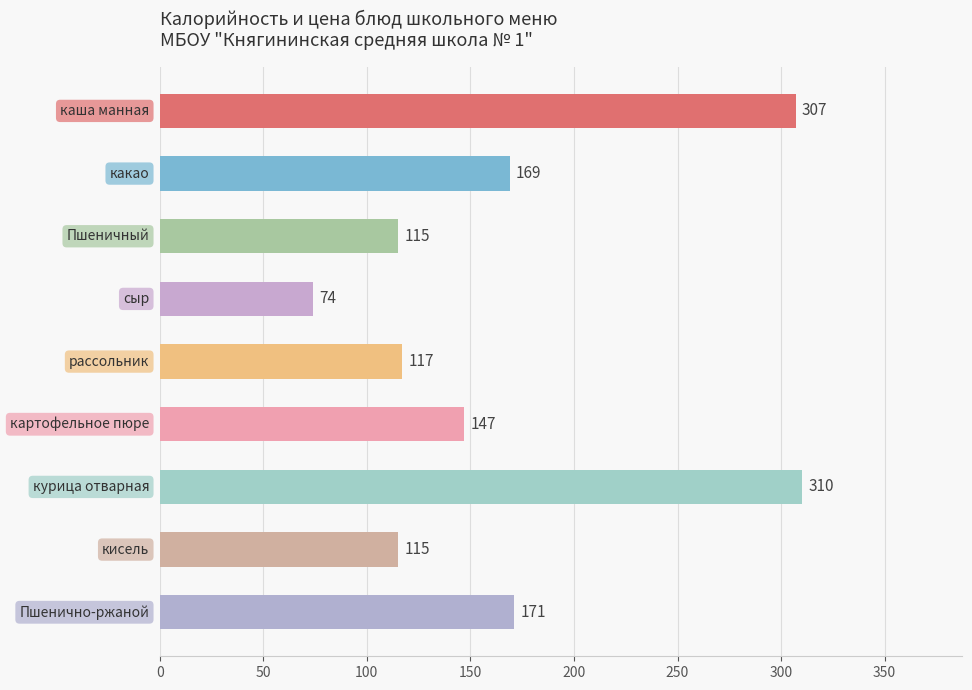

How many bars are there in total?

9